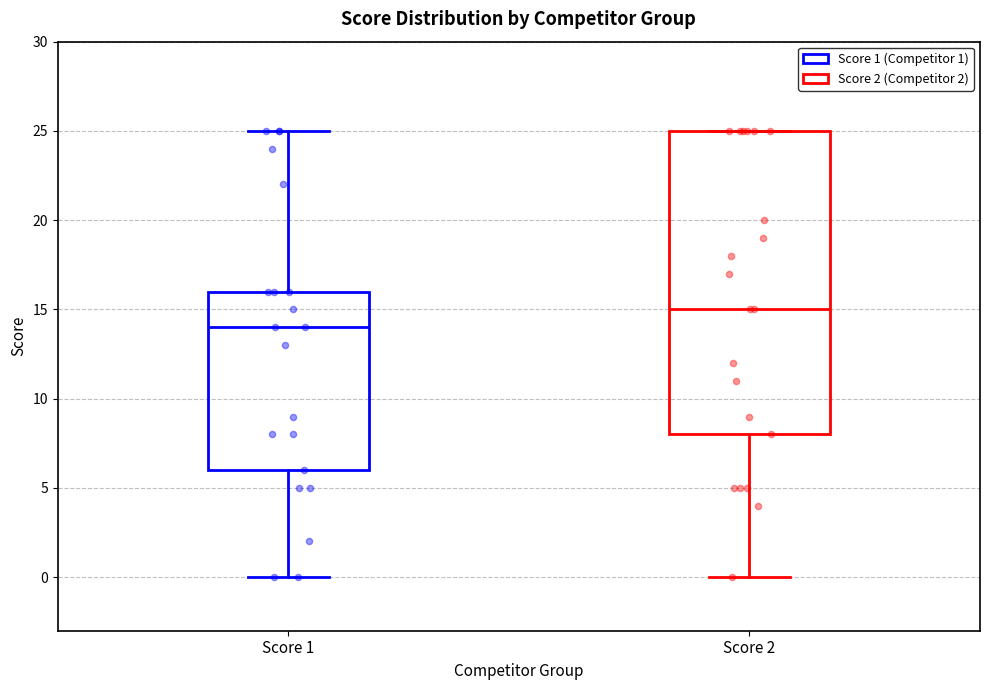

Which box's median line is the lowest?

Score 1